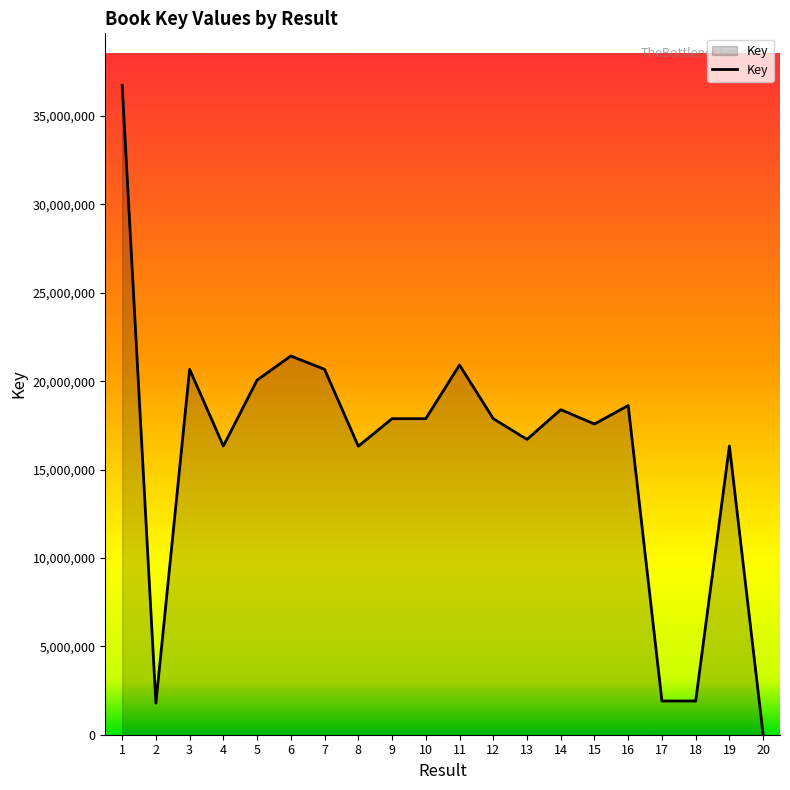

Where does the data first go above 17877352?

1